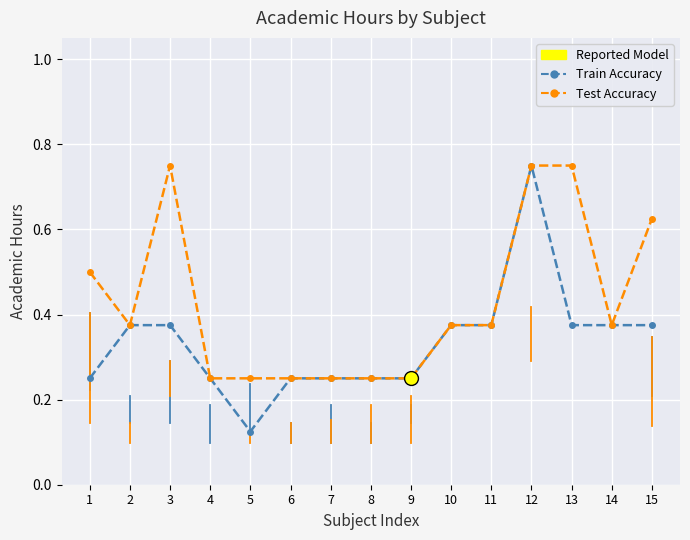

At how many categories does at least one series exceed 0?

15